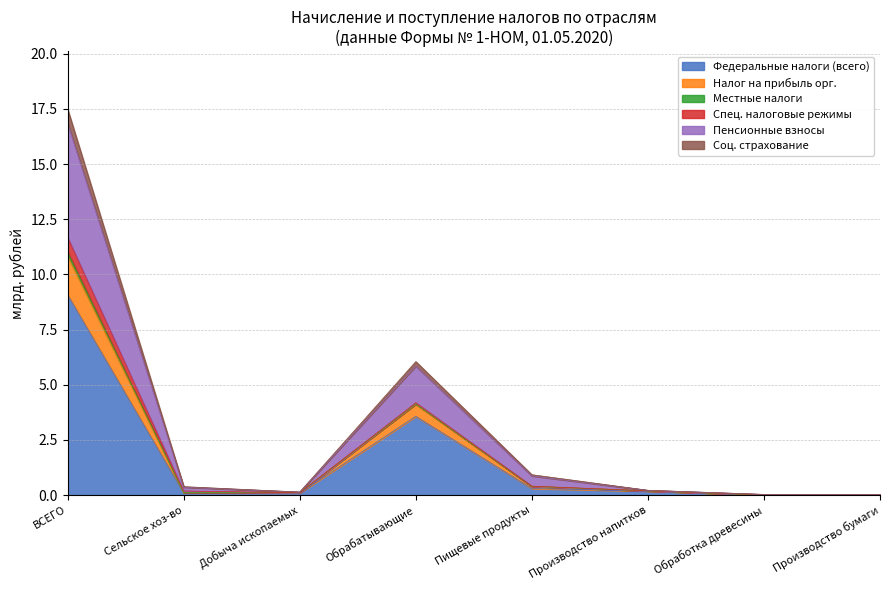

The value of Федеральные налоги (всего) at Обработка древесины is 0.0. True or false?

True